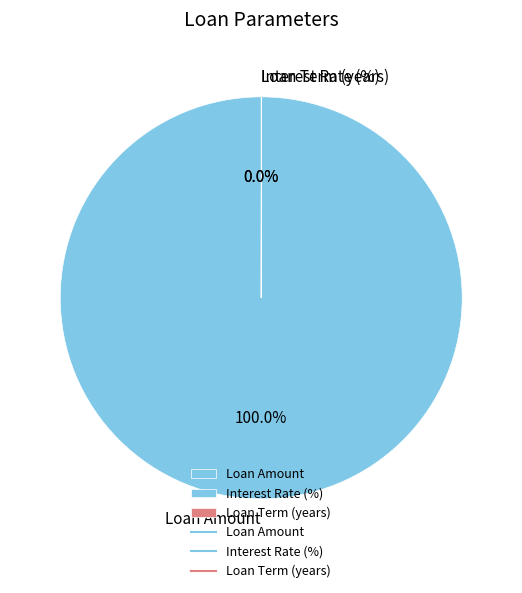

What is the majority slice?

Loan Amount